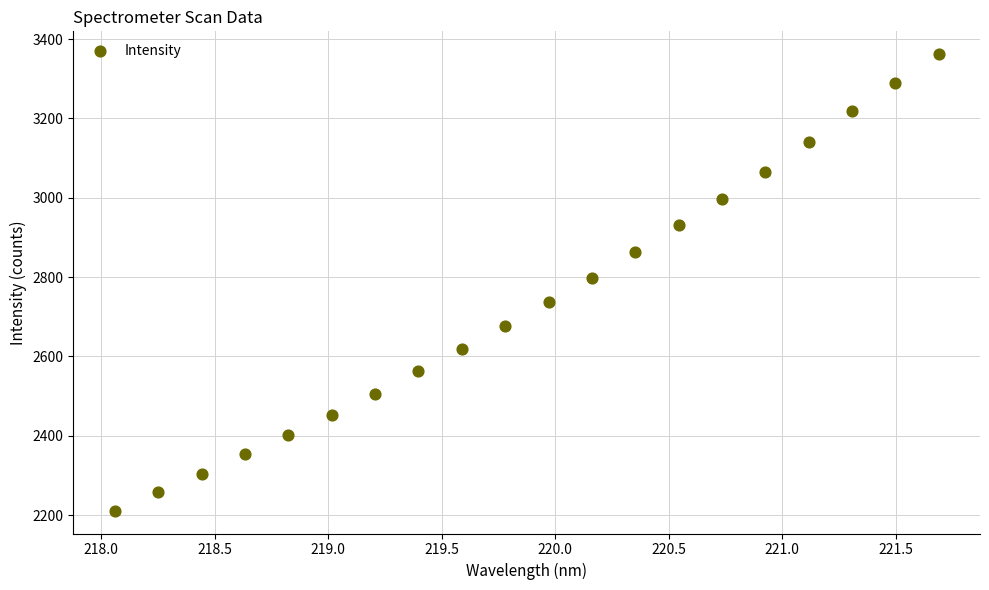

What is the range of X values (max minus min)?

3.6